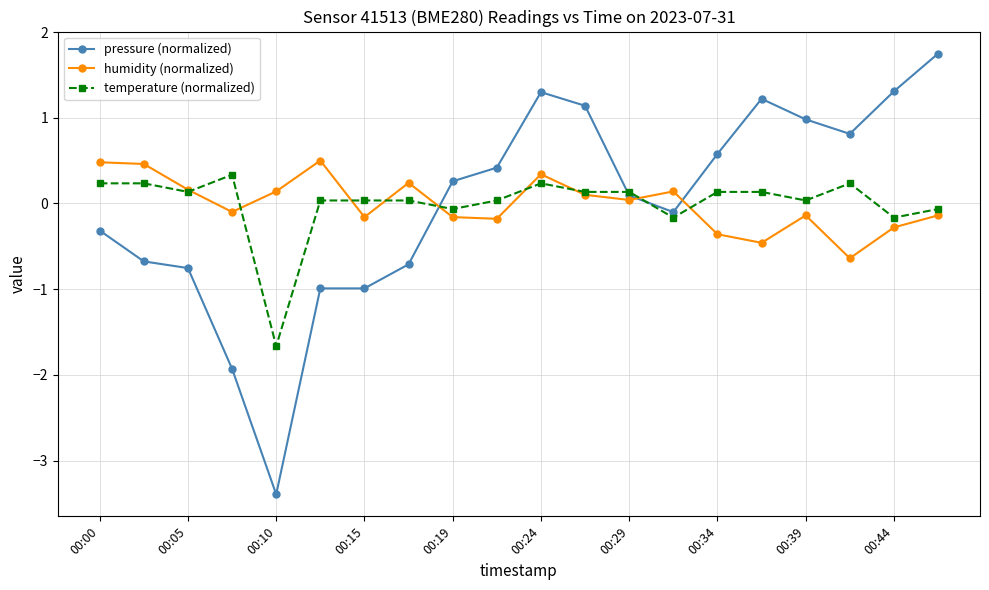

True or false: humidity (normalized) has more than 2 points higher than both neighbors.

True